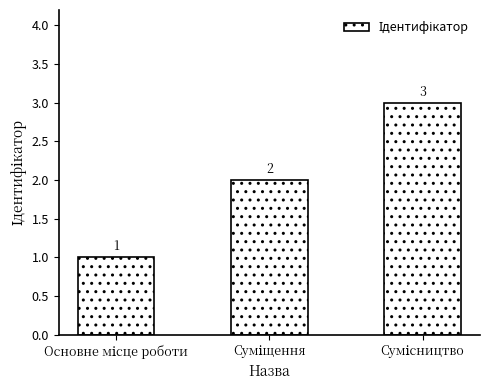

How many values are between 1 and 3?

3